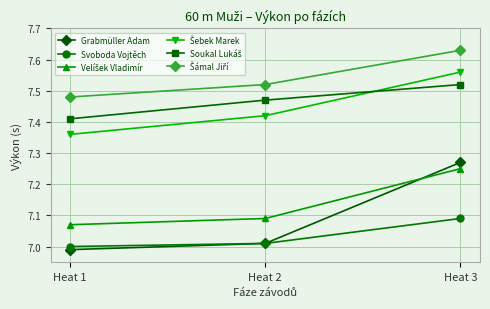

Which label corresponds to the largest value in the chart?

Heat 3